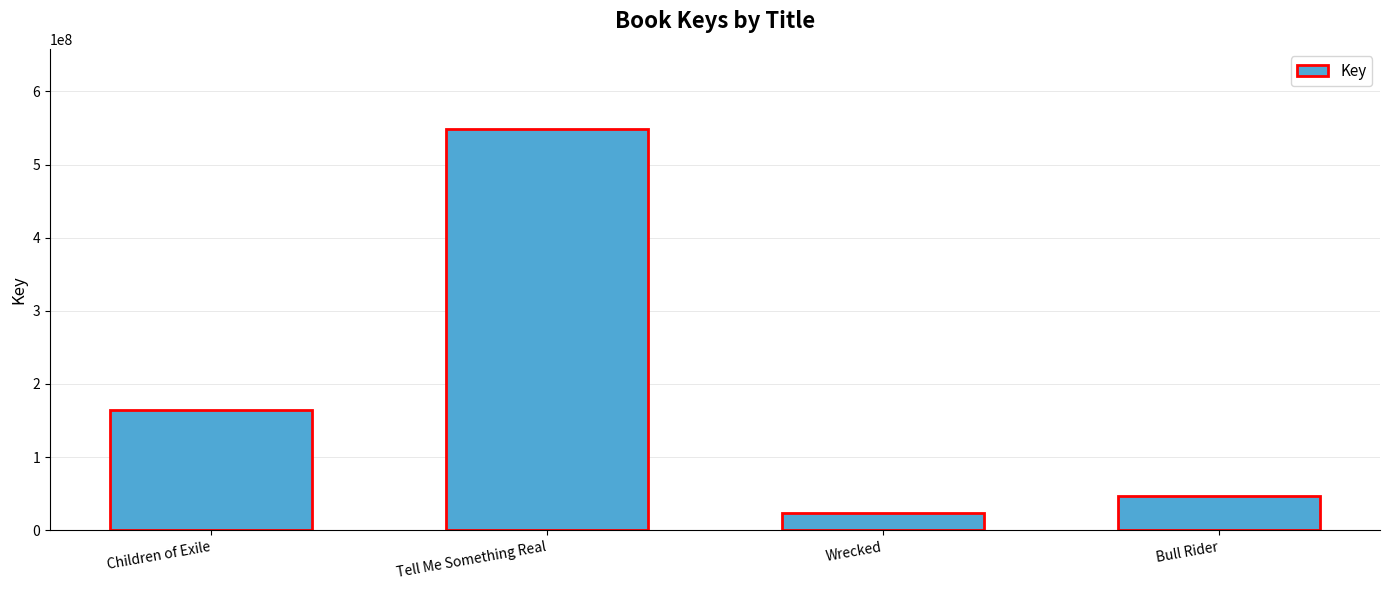

What is the label of the 3rd bar from the right?

Tell Me Something Real